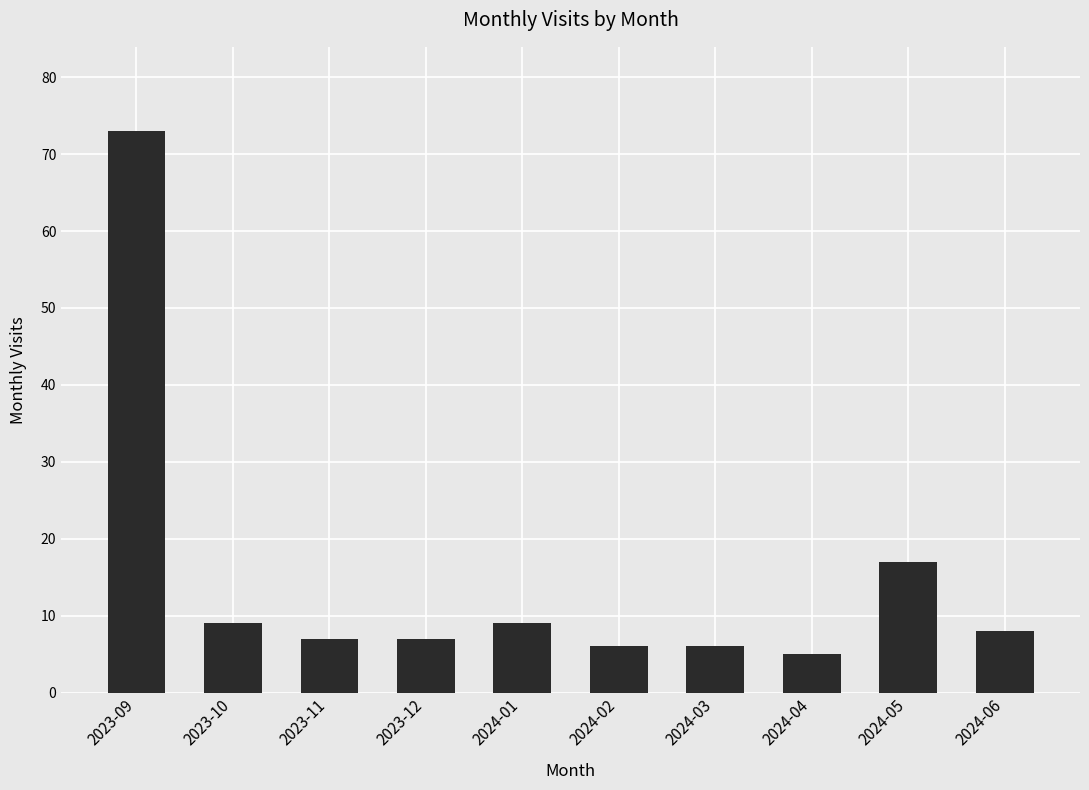

What is the minimum value shown in the chart?

5